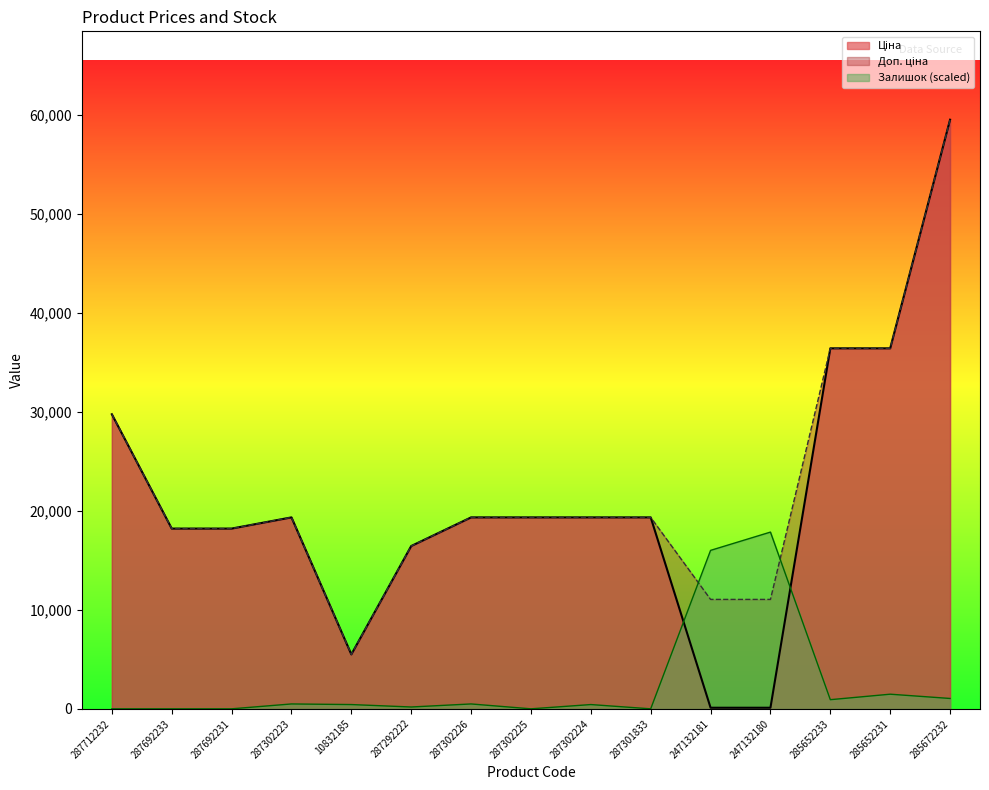

What is the label of the 3rd point from the left?

287692231